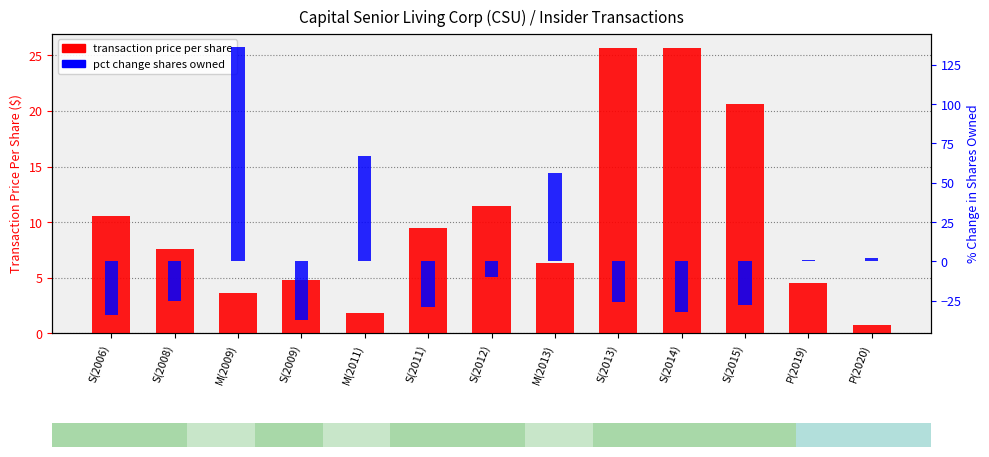

Which series has the largest range (max minus min)?

pct change shares owned (pos)